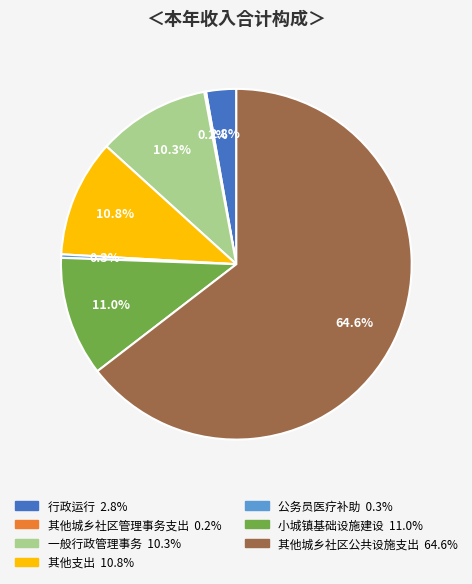

Does 公务员医疗补助 represent more than half of the total?

No